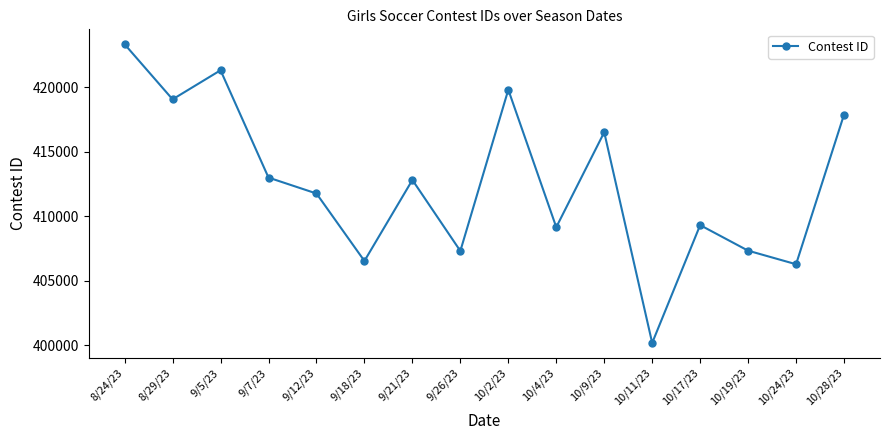

What is the smallest value displayed?

400164